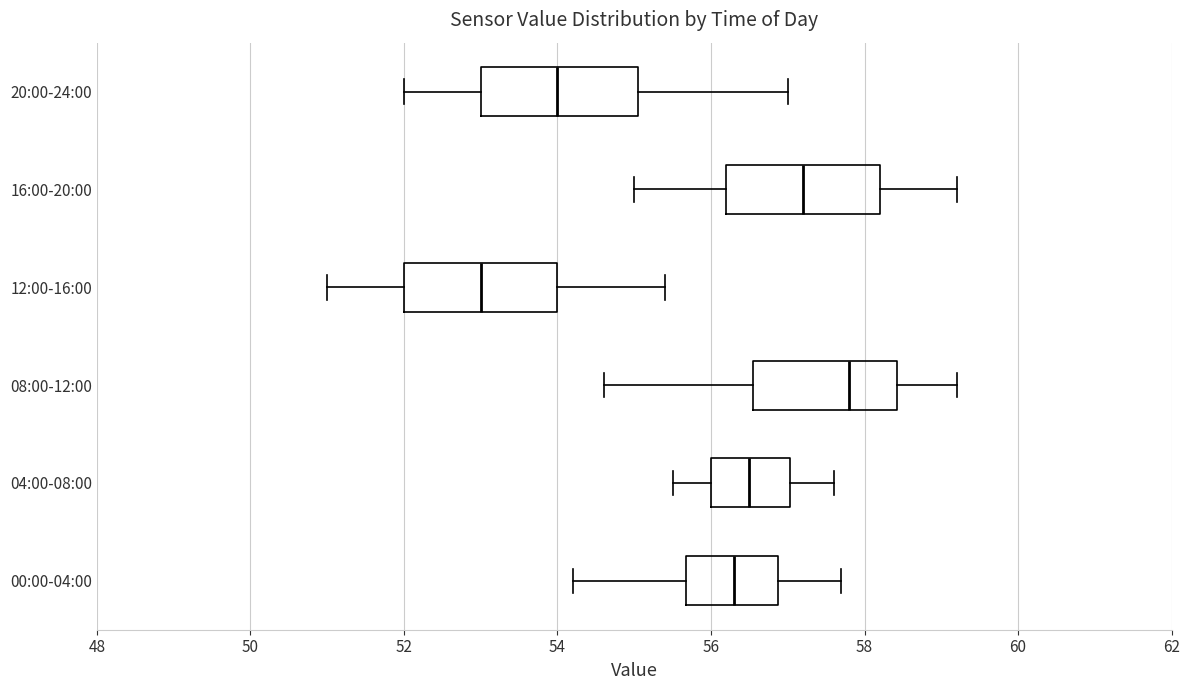

Where does the left whisker of the box for 12:00-16:00 end on the x-axis? The values are not printed on the chart, so give them approximately, as read against the axis.

51.0